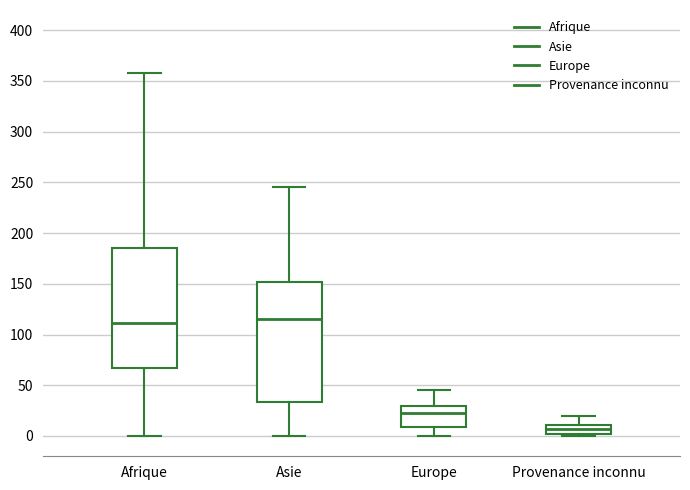

Reading left to right, transcribe this box plot: for each box, give where its median line is, the range the box spans, and where its two whiskers end, as read against the y-axis. The values are not printed on the chart, so give them approximately, as read against the axis.

Afrique: median 110, box 65 to 185, whiskers 0 to 360
Asie: median 115, box 35 to 150, whiskers 0 to 245
Europe: median 25, box 10 to 30, whiskers 0 to 45
Provenance inconnu: median 5, box 0 to 10, whiskers 0 (just below the box's lower edge) to 20